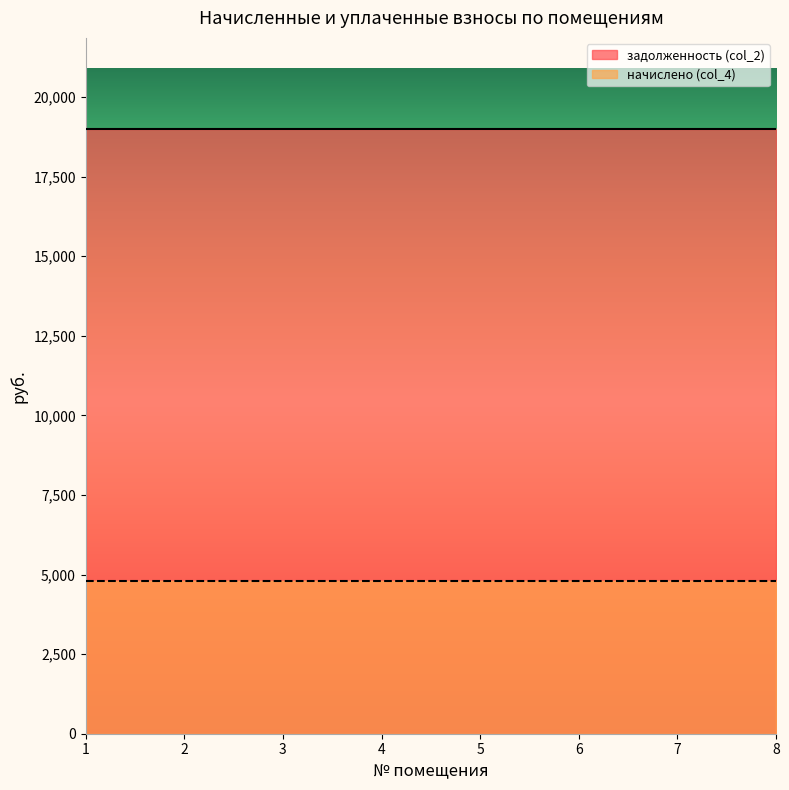

Reading right to left, list all the values displayed in this chart.

задолженность (col_2): 8=19008.0	7=19008.0	6=19008.0	5=19008.0	4=19008.0	3=19008.0	2=19008.0	1=19008.0
начислено (col_4): 8=4811.4	7=4811.4	6=4811.4	5=4811.4	4=4811.4	3=4811.4	2=4811.4	1=4811.4